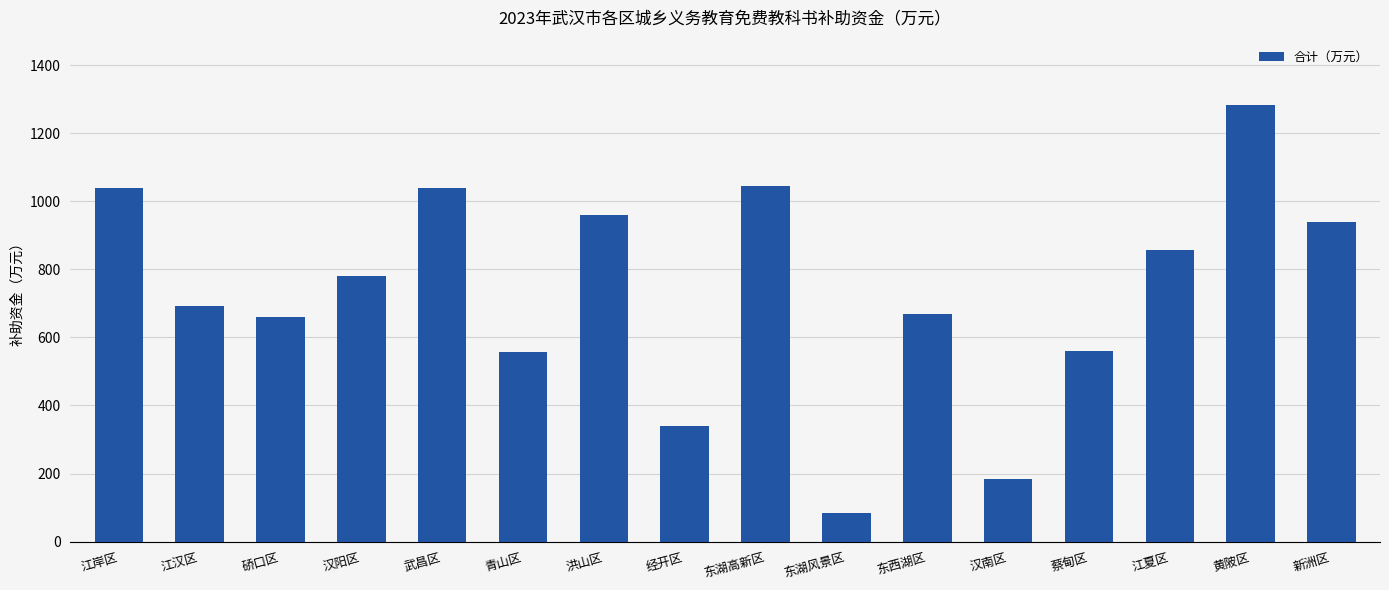

What is the maximum value shown in the chart?

1283